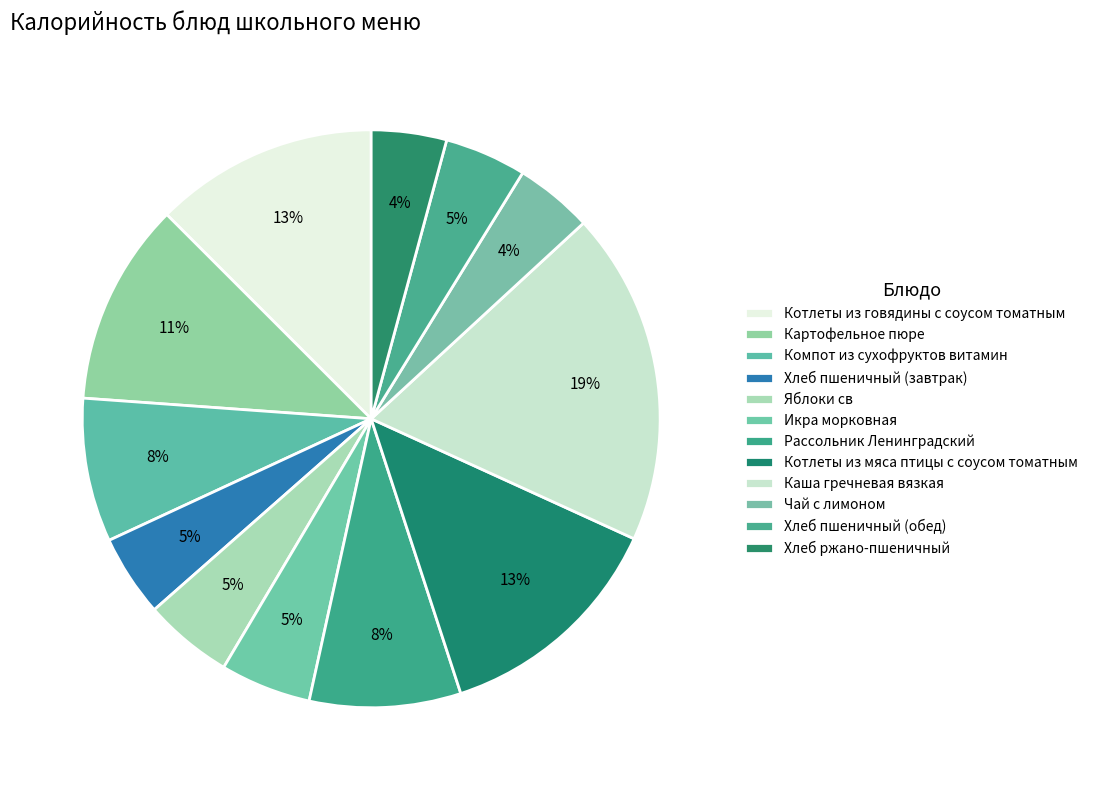

How many segments does this pie chart have?

12